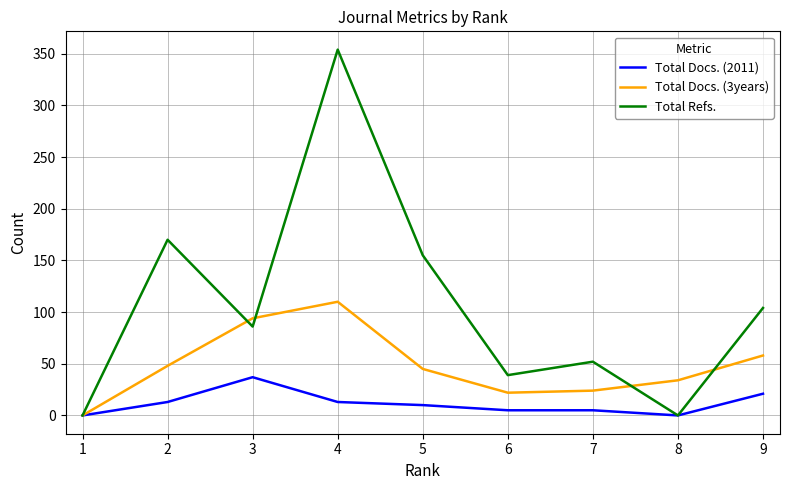

What are all the series names shown in the legend?

Total Docs. (2011), Total Docs. (3years), Total Refs.